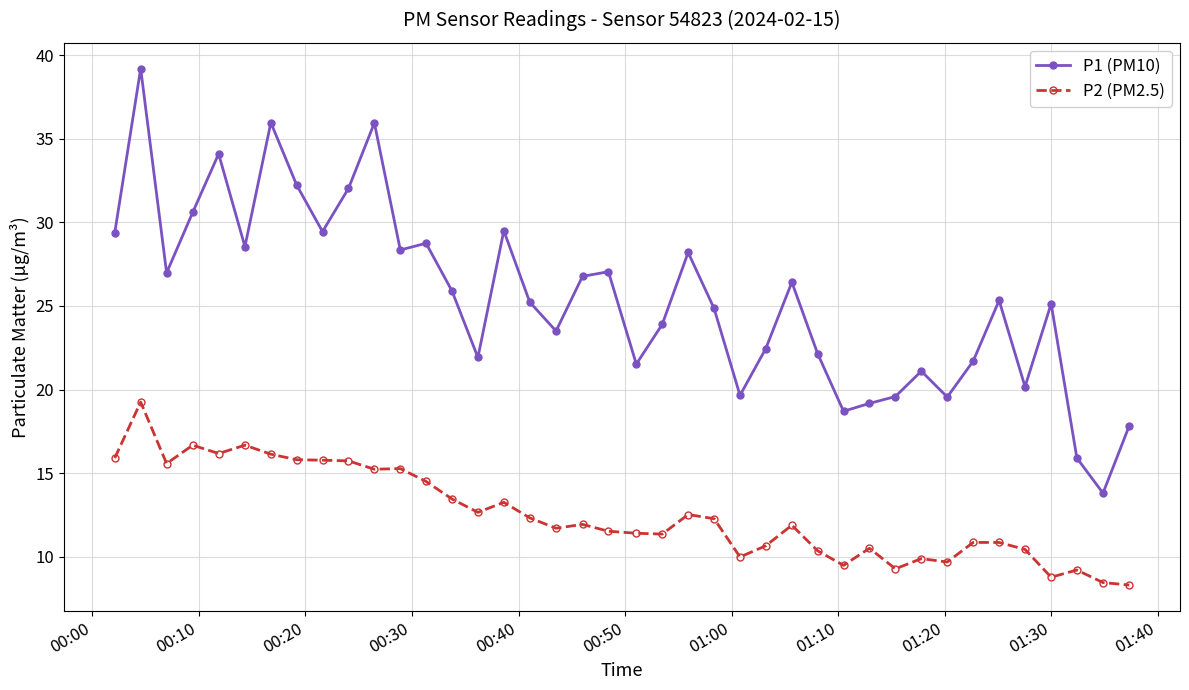

True or false: P2 (PM2.5) and P1 (PM10) cross at least once.

False